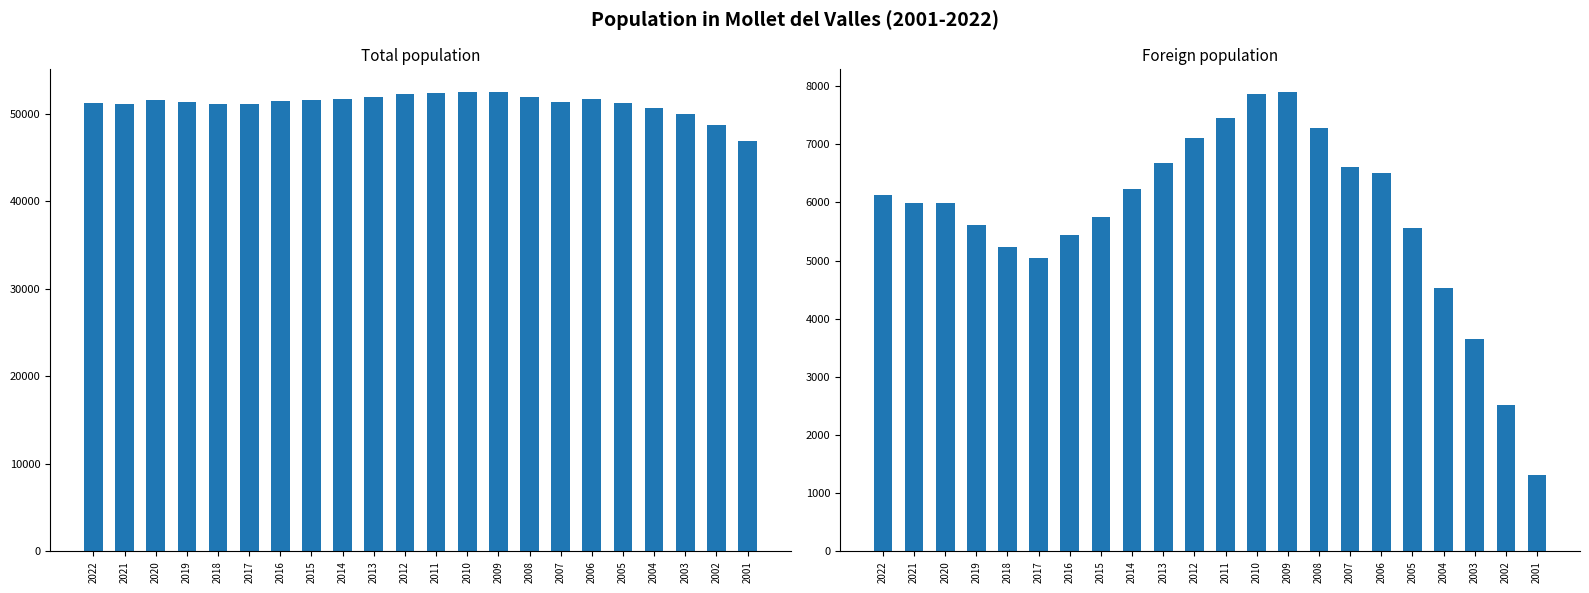

Reading left to right, list all the values displayed in this chart.

Total population: 51294	51151	51600	51318	51133	51128	51491	51650	51719	51954	52242	52409	52459	52484	51912	51365	51713	51218	50691	50001	48727	46897
Foreign population: 6123	5994	5987	5614	5234	5048	5445	5757	6239	6682	7104	7450	7864	7895	7287	6607	6501	5563	4532	3650	2510	1314